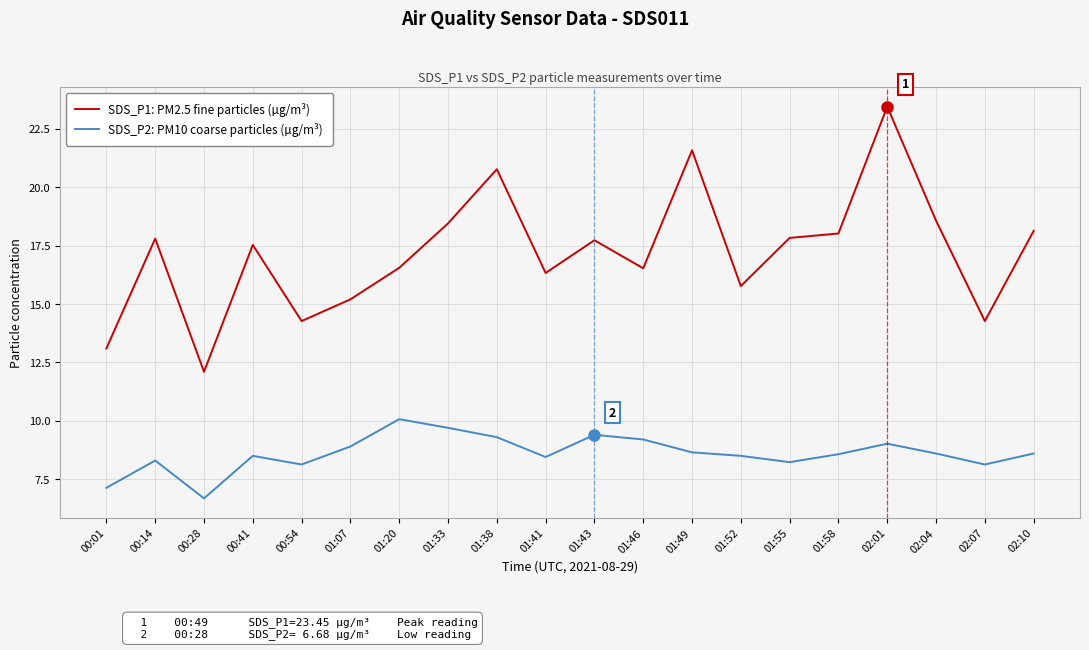

Where does the SDS_P1: PM2.5 fine particles (µg/m³) series first go above 17?

00:14